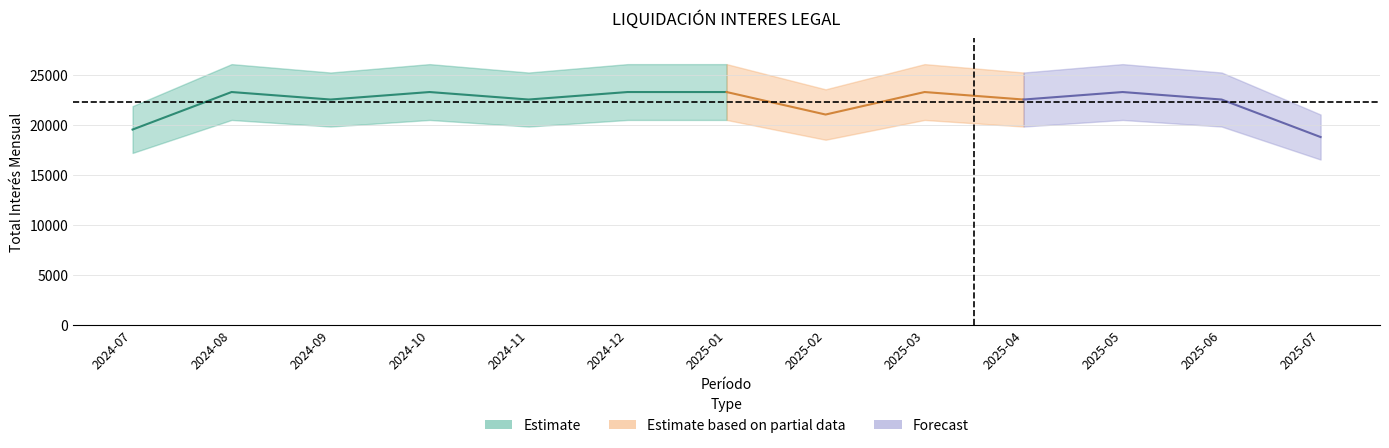

True or false: TOTAL INTERES MENSUAL has a value of 19500 at 2024-07.

True